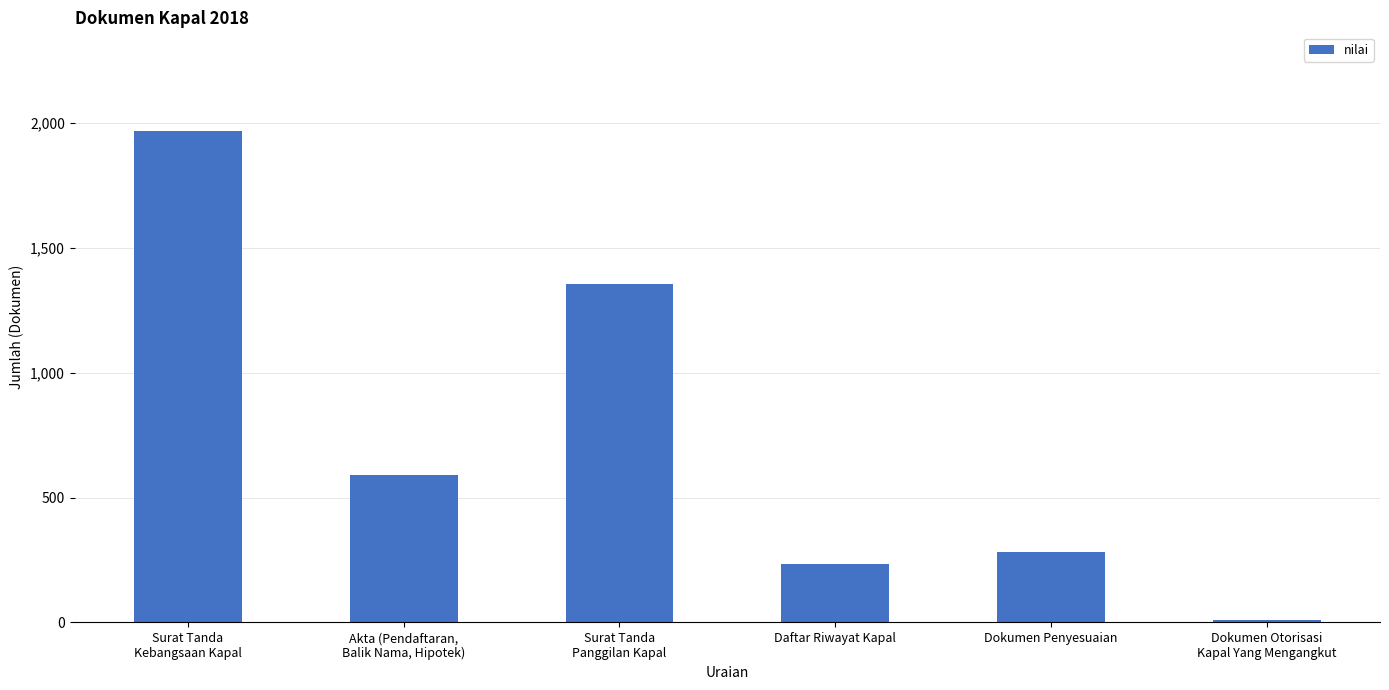

How many data points does each series have?

6